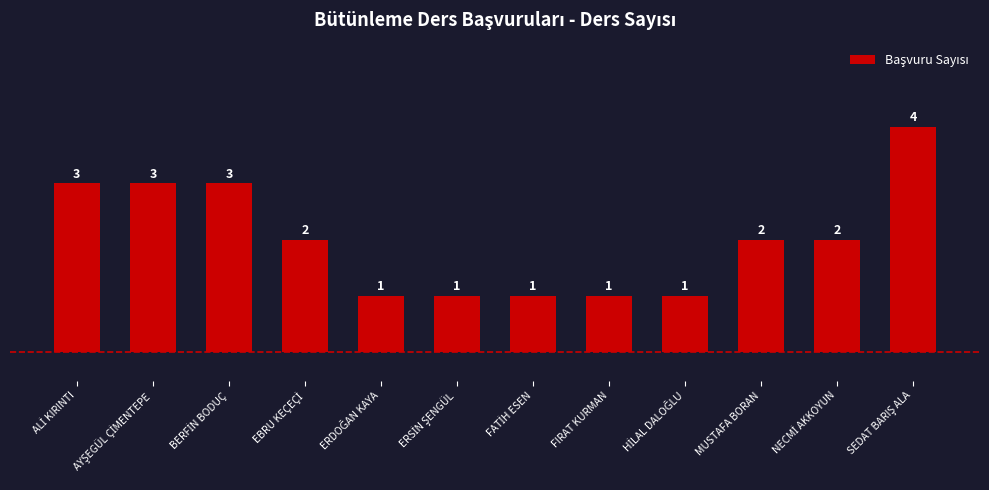

What is the average value?

2